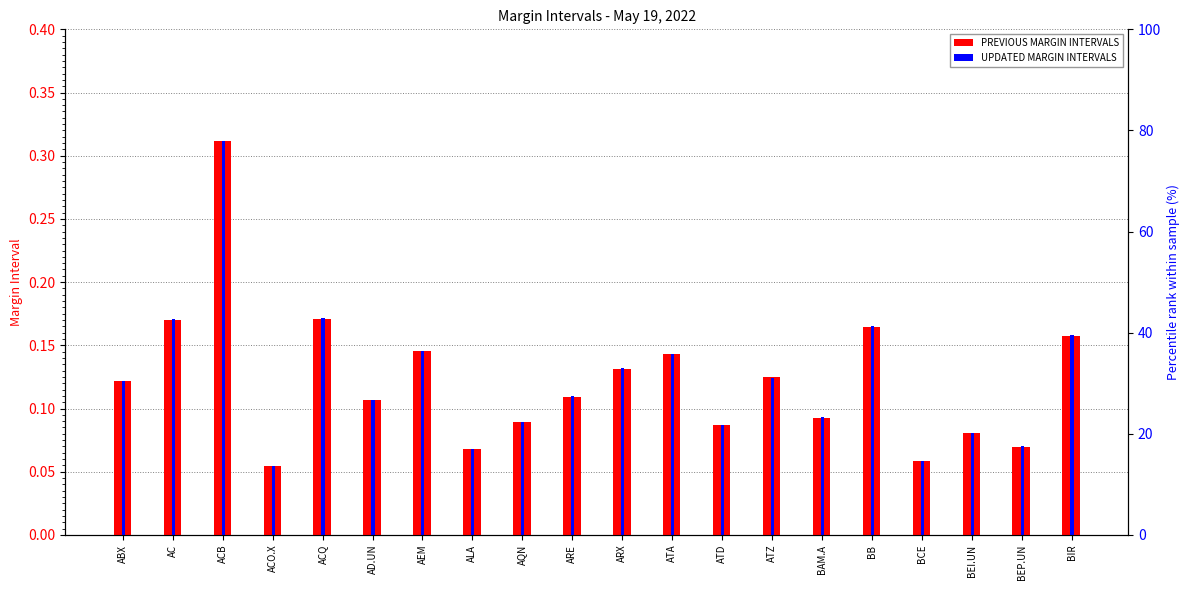

The PREVIOUS MARGIN INTERVALS series shows 0.3 at AEM. True or false?

False